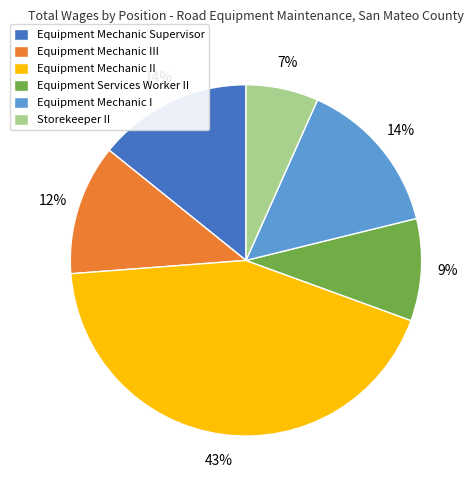

The Storekeeper II slice represents 7% of the pie. True or false?

True